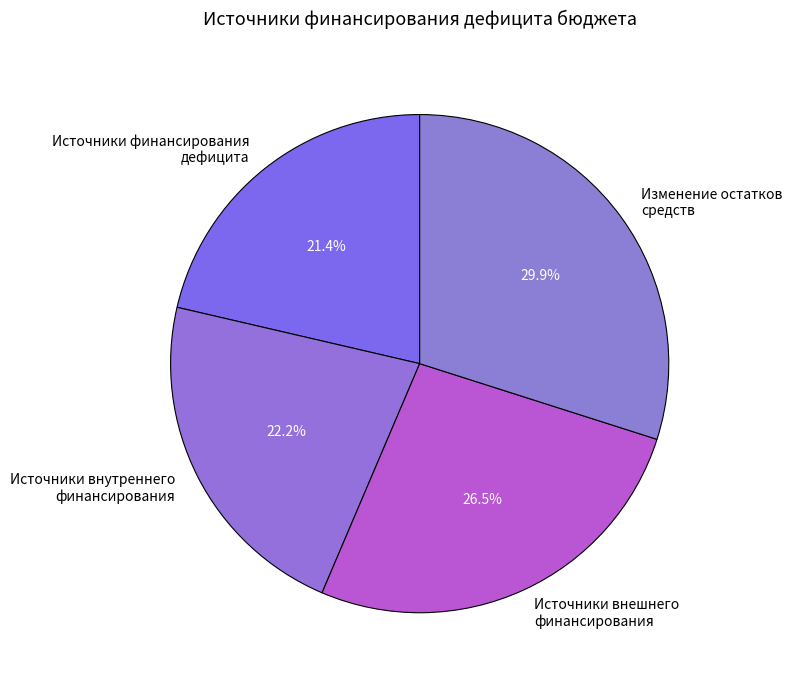

Does Изменение остатков средств account for over 50% of the chart?

No